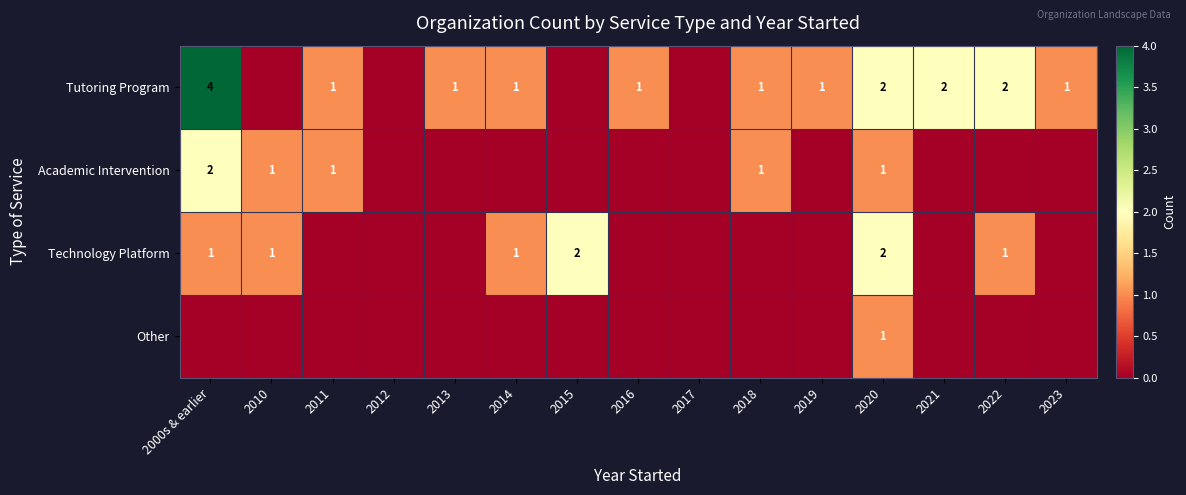

True or false: Academic Intervention has a value of 2 at 2000s & earlier.

True